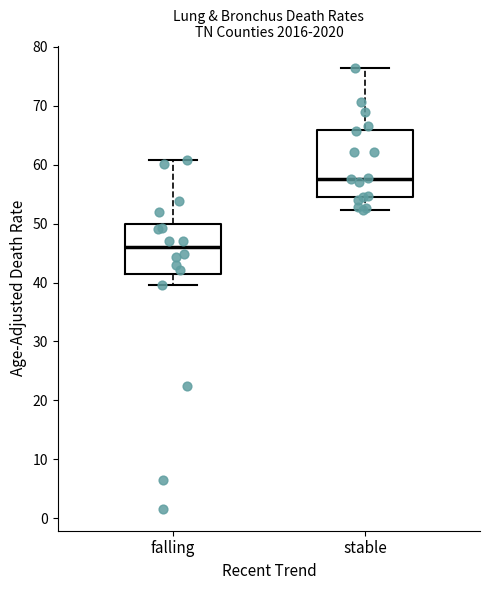

Reading left to right, transcribe this box plot: for each box, give where its median line is, the range the box spans, and where its two whiskers end, as read against the y-axis. The values are not printed on the chart, so give them approximately, as read against the axis.

falling: median 46, box 41 to 50, whiskers 40 to 61
stable: median 58, box 54 to 66, whiskers 52 to 77